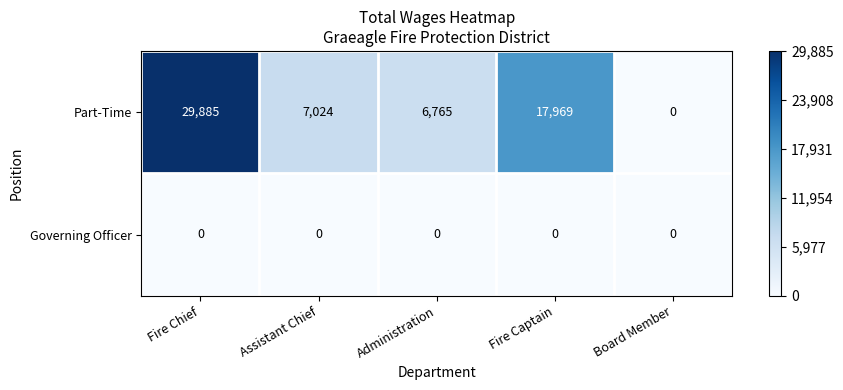

What is the difference between the Part-Time values at Assistant Chief and Administration?

259